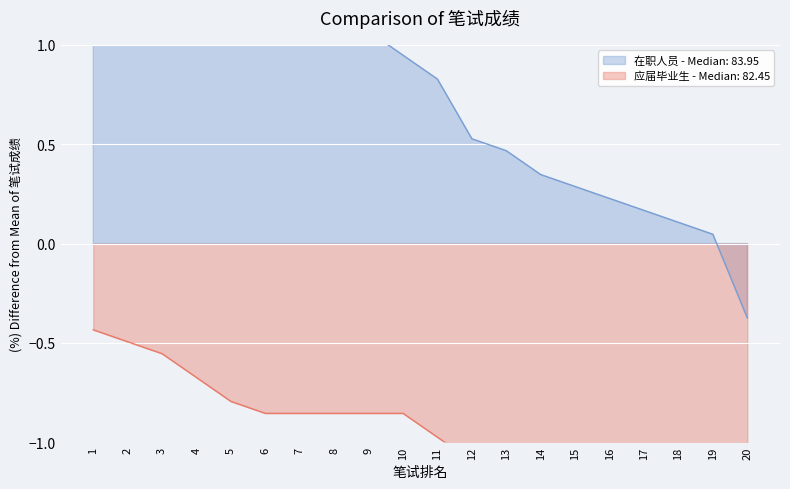

Which has a higher value, 11 or 9?

9